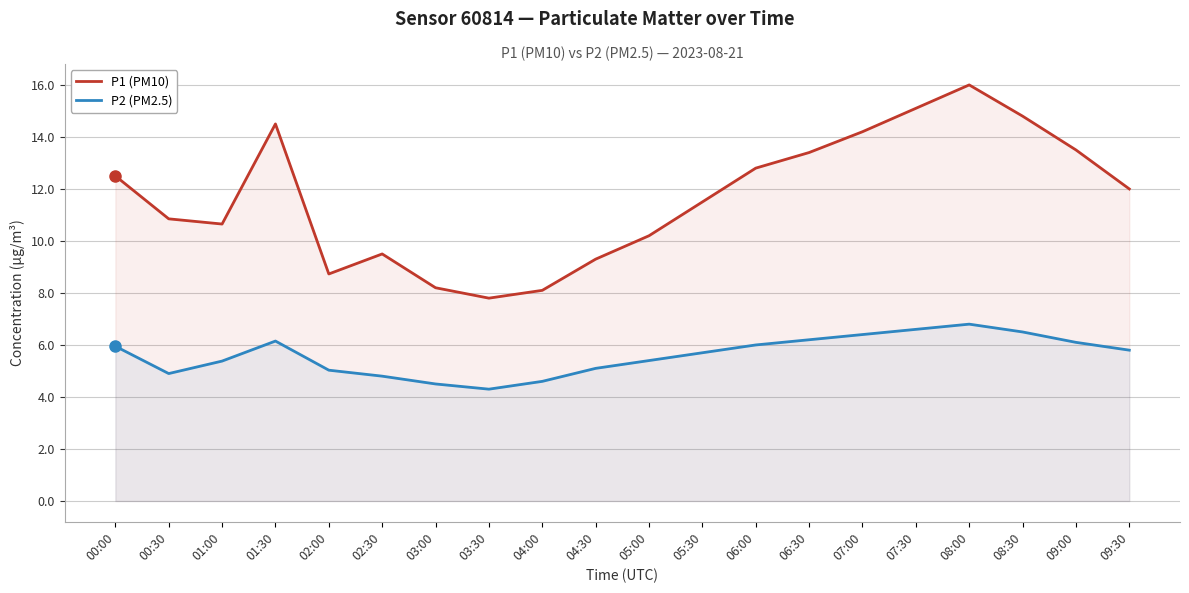

What is the difference between the second highest and minimum values in the P1 (PM10) series?

7.3